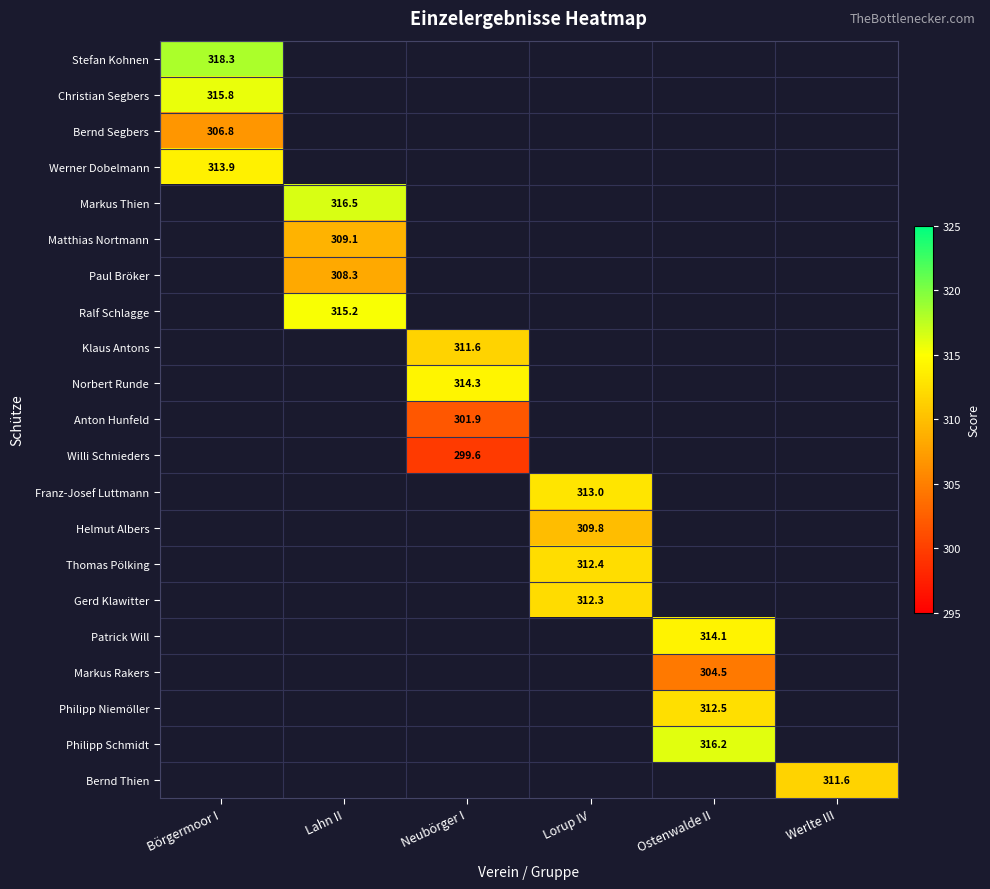

Is it true that Anton Hunfeld equals 301.9 at Neubörger I?

True